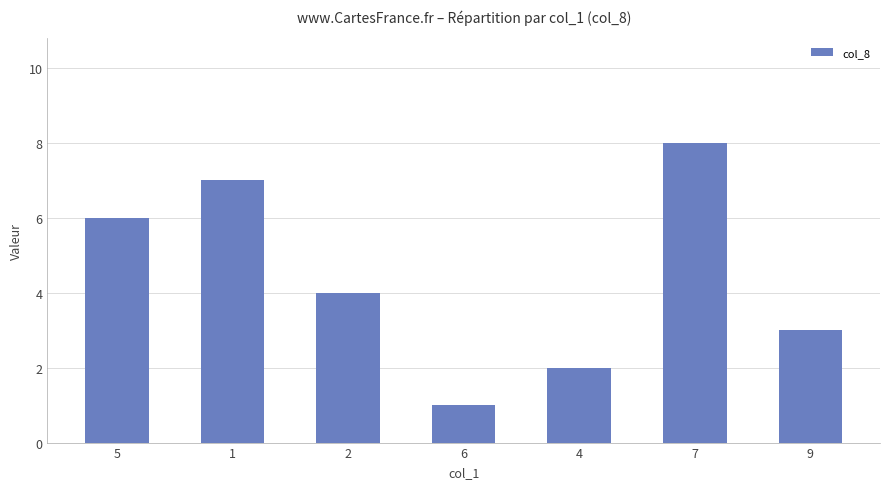

At which category does the chart reach its peak across all series?

7